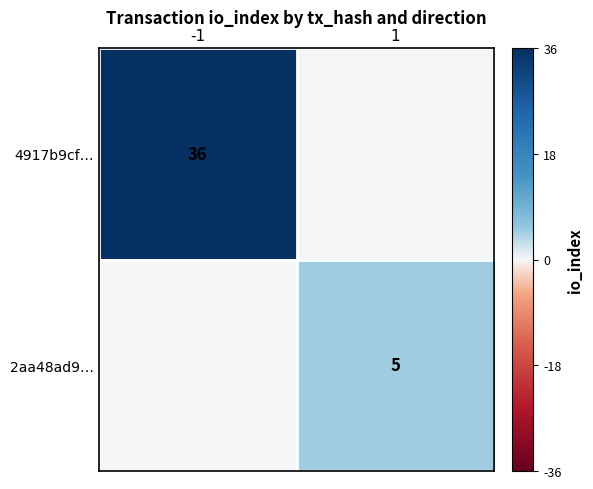

True or false: 4917b9cf… has a value of 10 at -1.

False